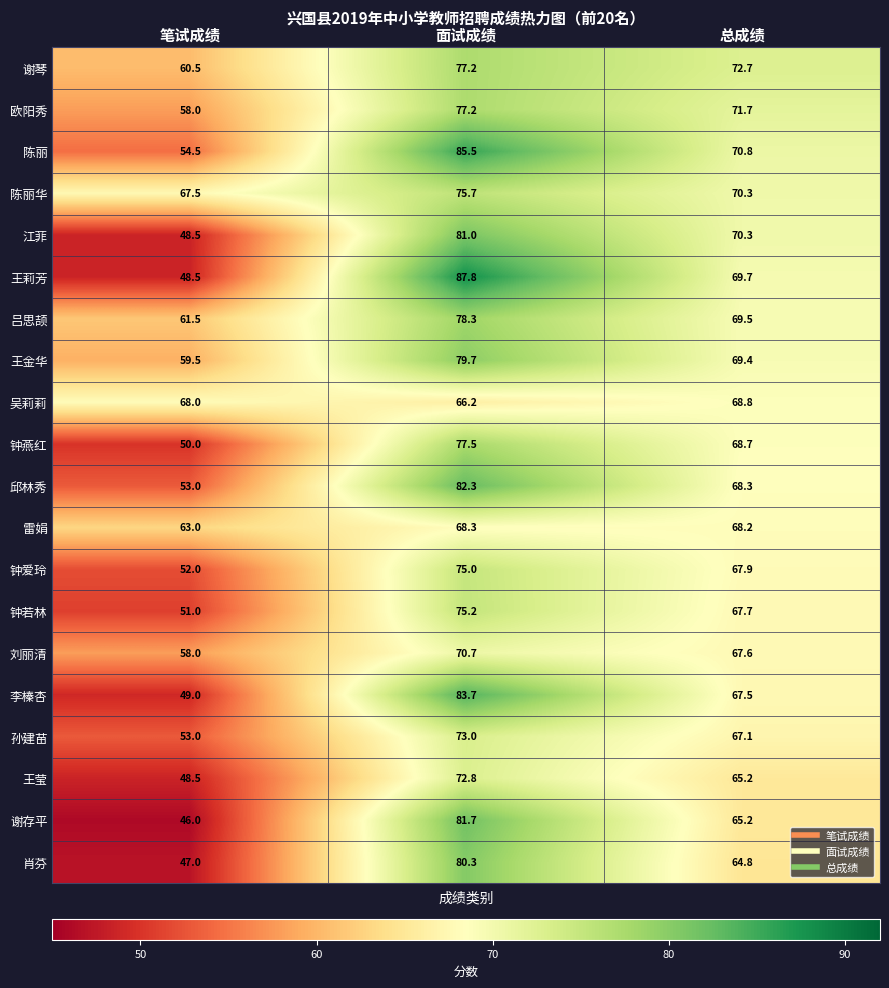

How many data points does each series have?

3